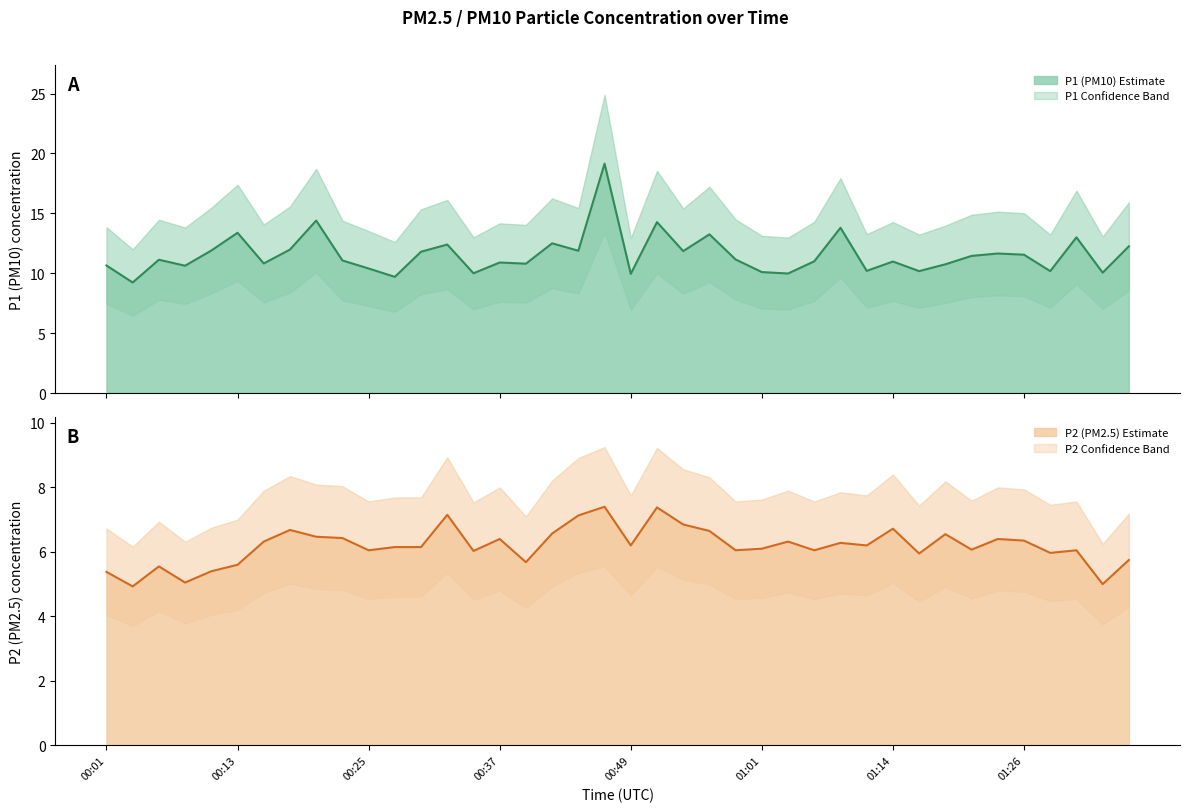

How many interior local valleys does the P1 estimate series have?

14